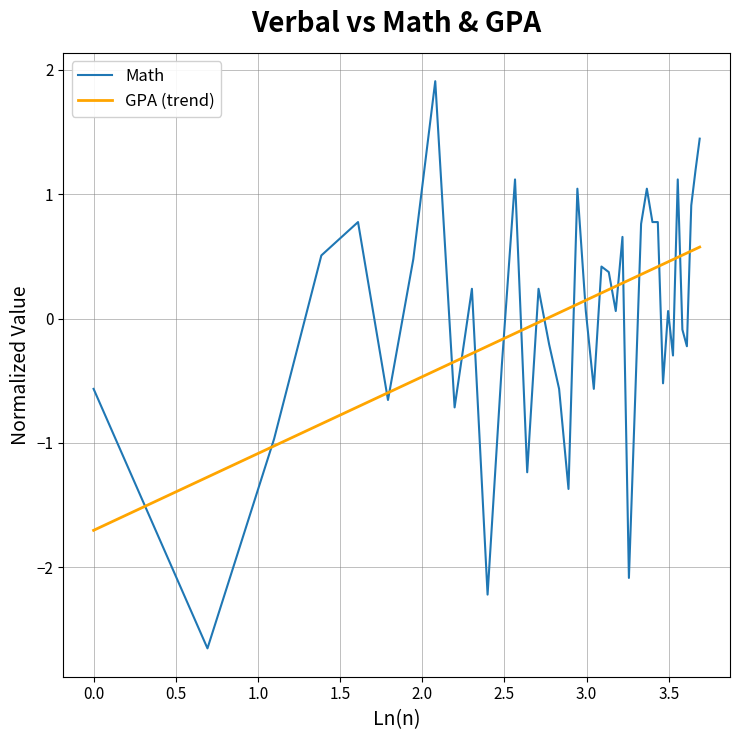

List the series in order of their peak value, highest first.

Math, GPA (trend)